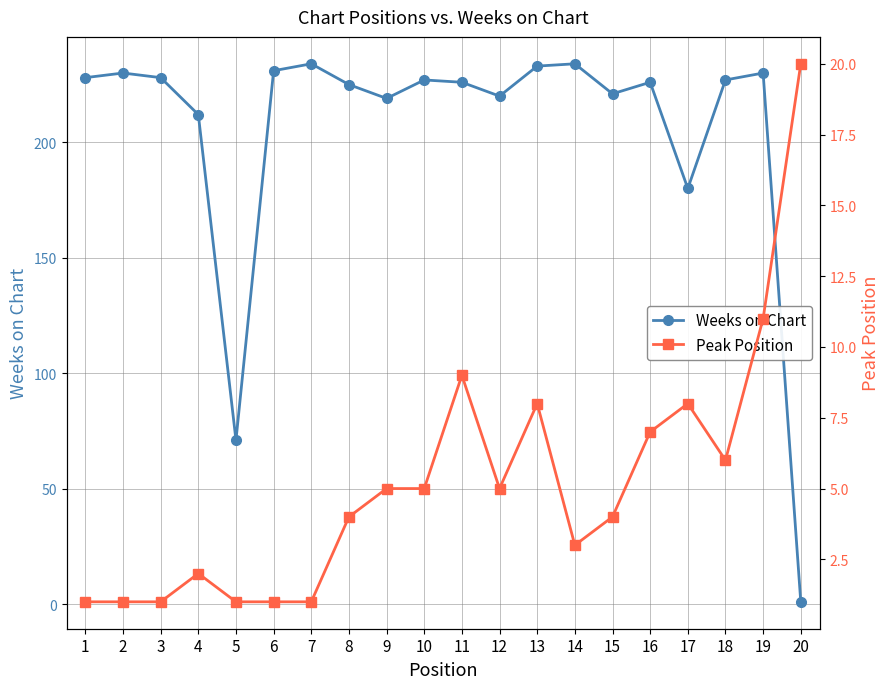

Is it true that Weeks on Chart equals 268 at 17?

False